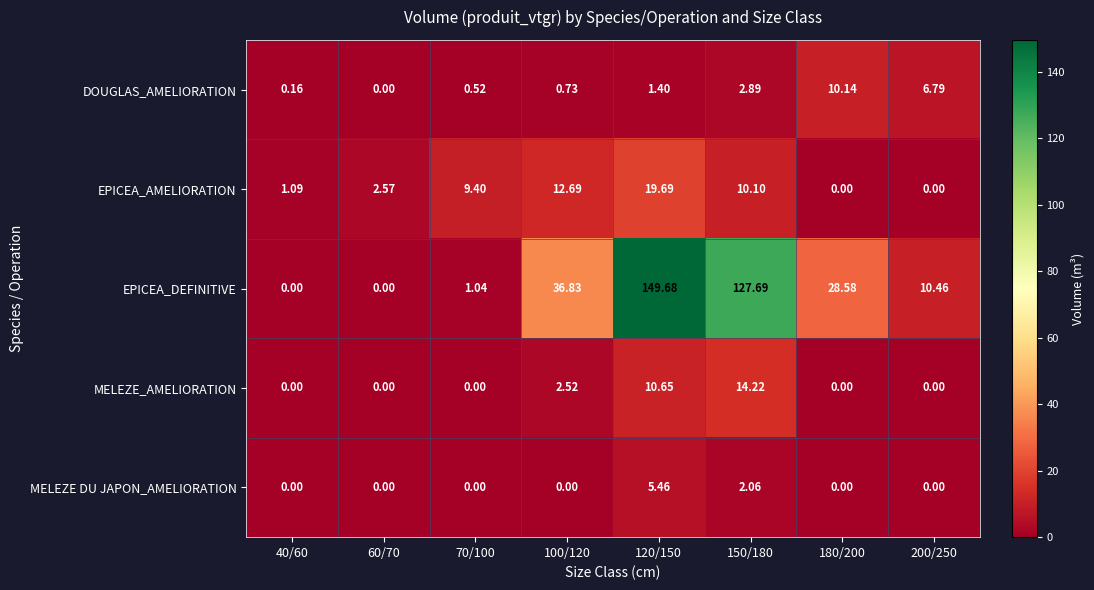

Which series has the largest total across all categories?

EPICEA_DEFINITIVE